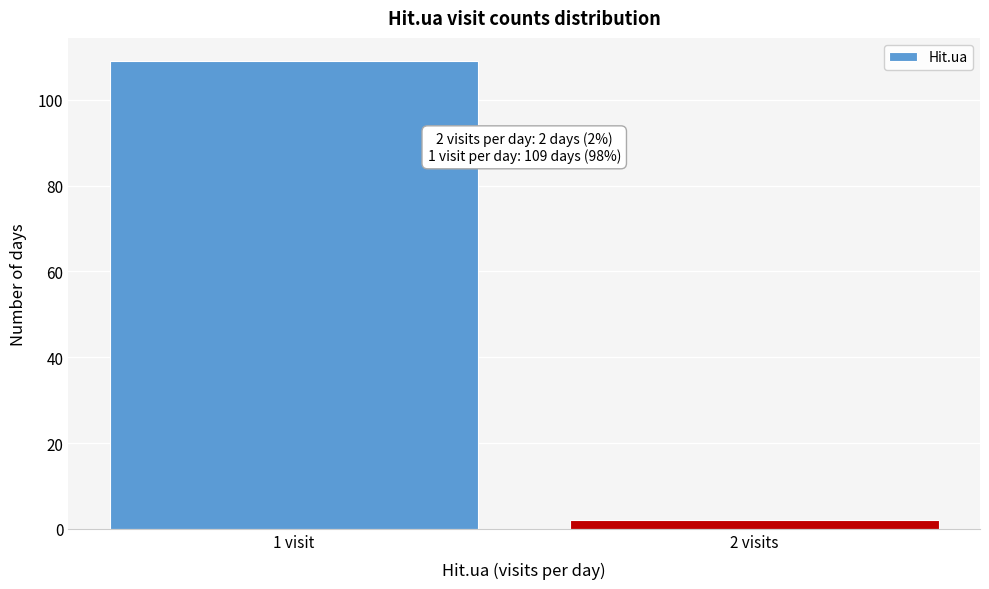

Reading left to right, extract all data points from this chart.

109	2